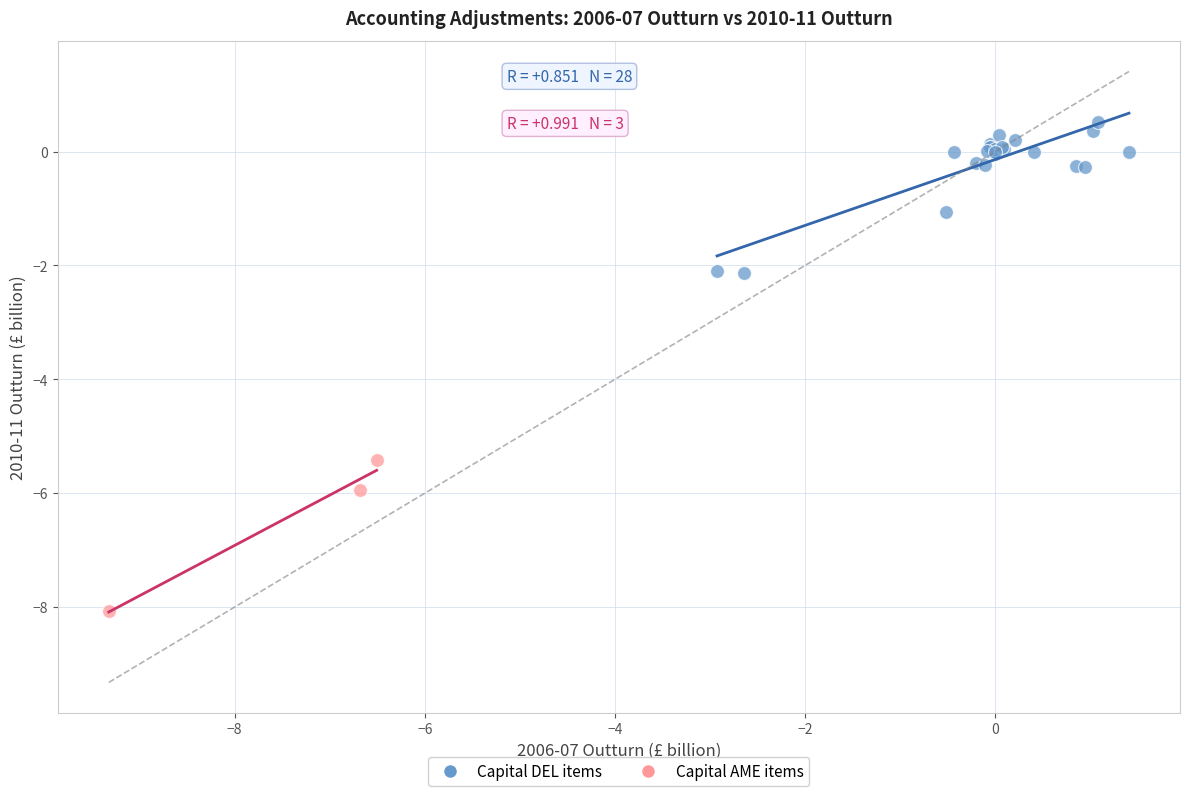

Which series contains the highest Y value?

Capital DEL items